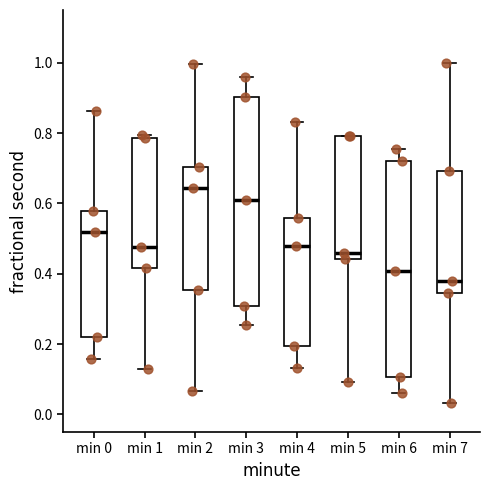

Which box's median line is the lowest?

min 7